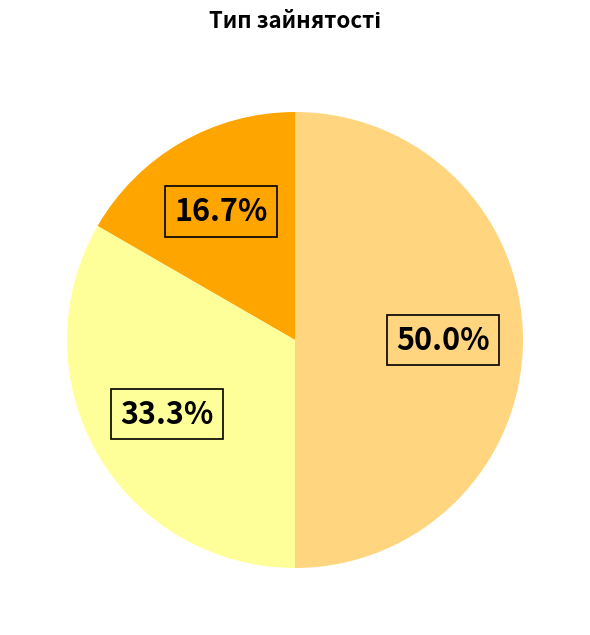

To the nearest percent, what is the average slice percentage?

33%